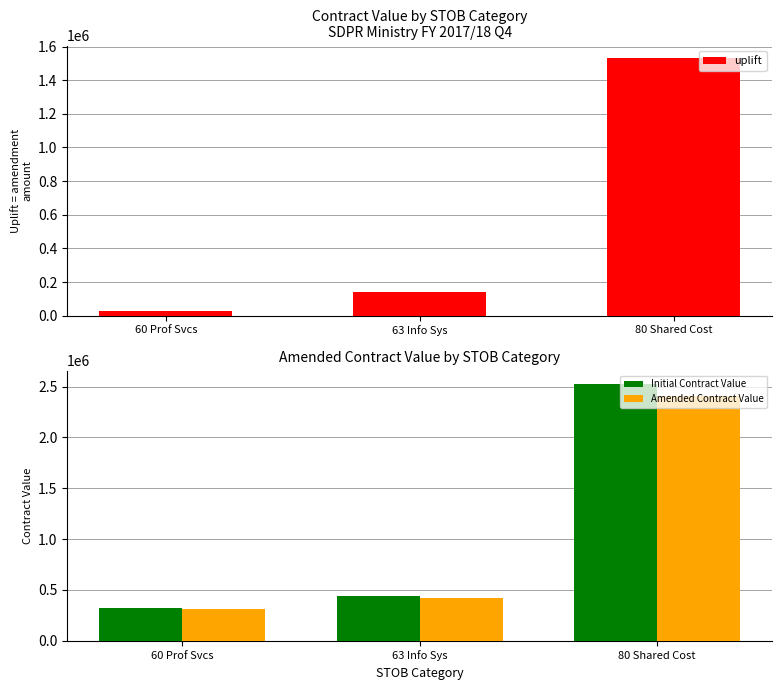

Is it true that Amended Contract Value equals 101142.6 at 63 Info Sys?

False